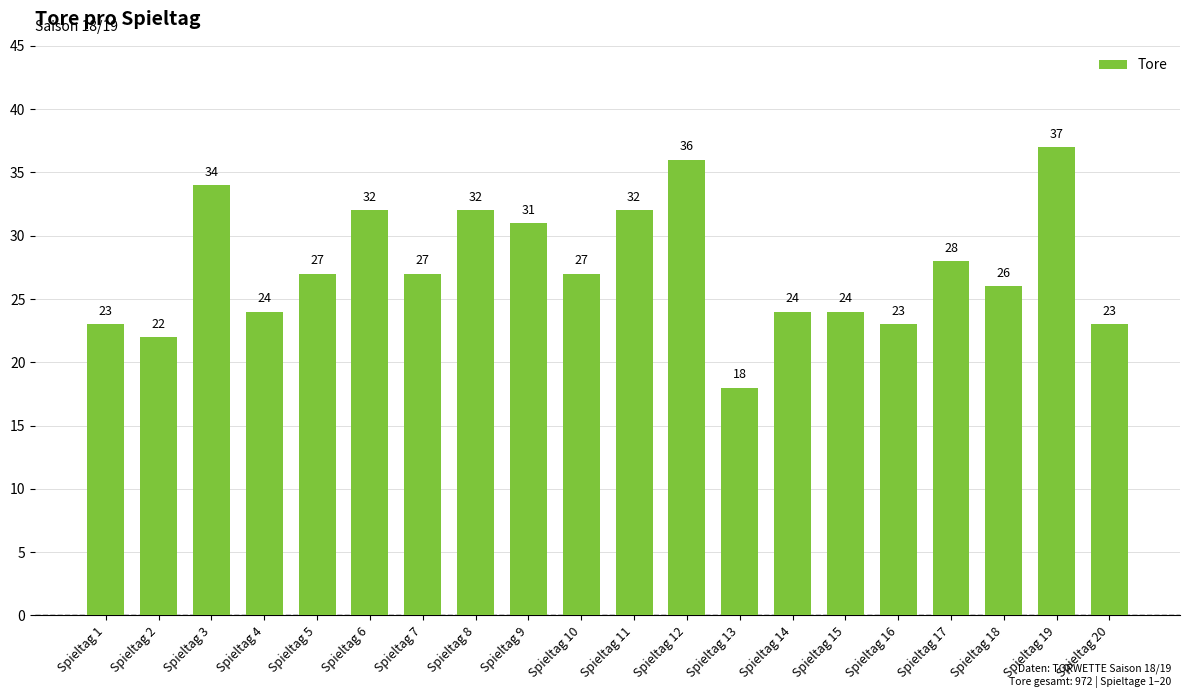

What is the difference between the second highest and minimum values?

18